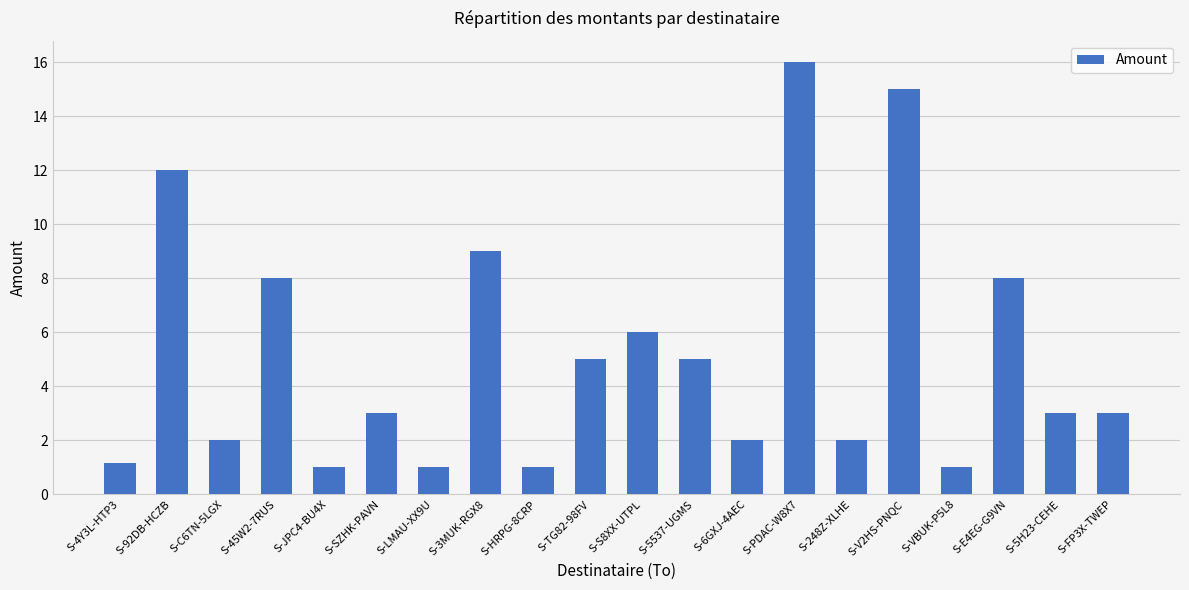

Between S-5537-UGMS and S-S8XX-UTPL, which is larger?

S-S8XX-UTPL